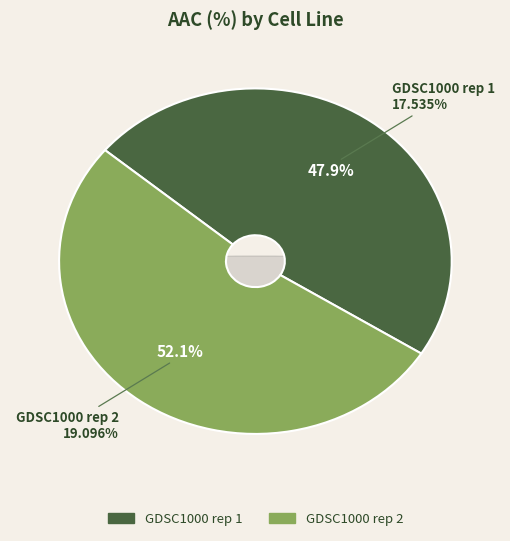

To the nearest percent, what percentage of the pie is GDSC1000 rep 2?

52%